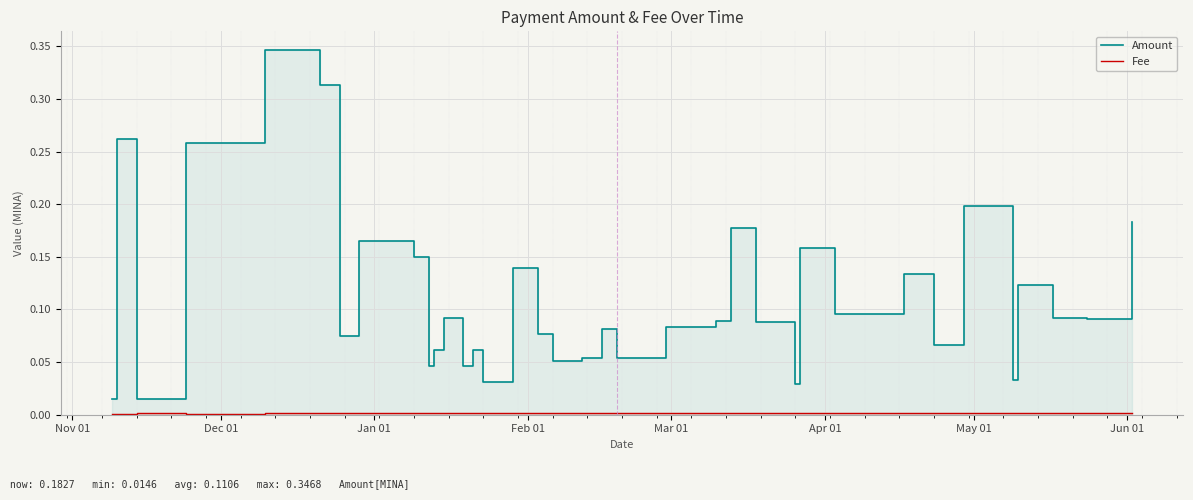

Which category has the highest value in the Fee series?

Jan 01